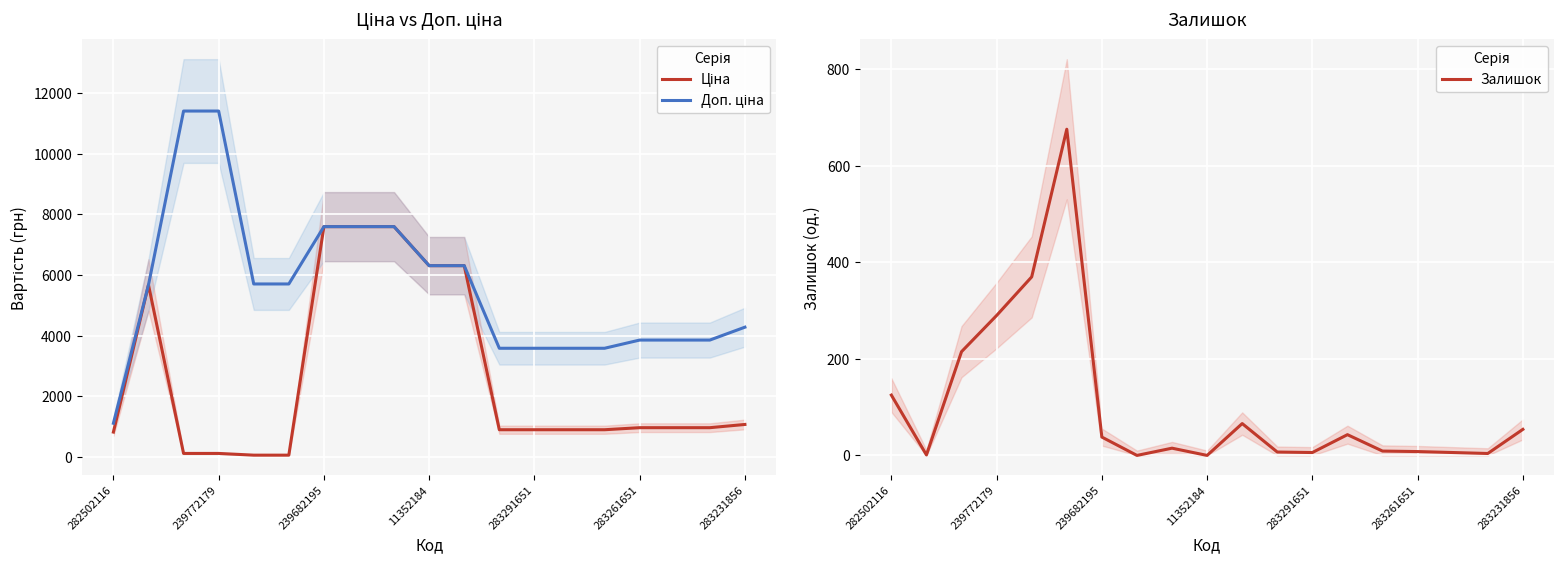

What are all the series names shown in the legend?

Ціна, Доп. ціна, Залишок